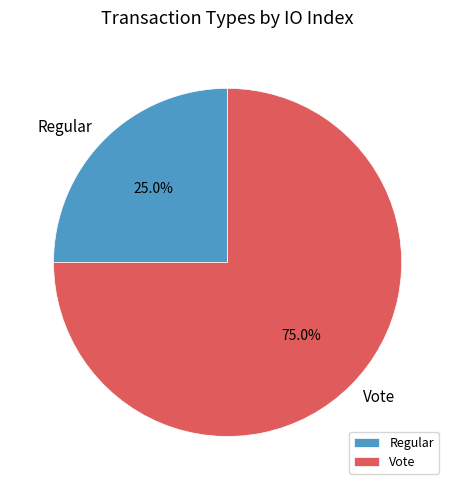

Which category has the biggest portion of the pie?

Vote